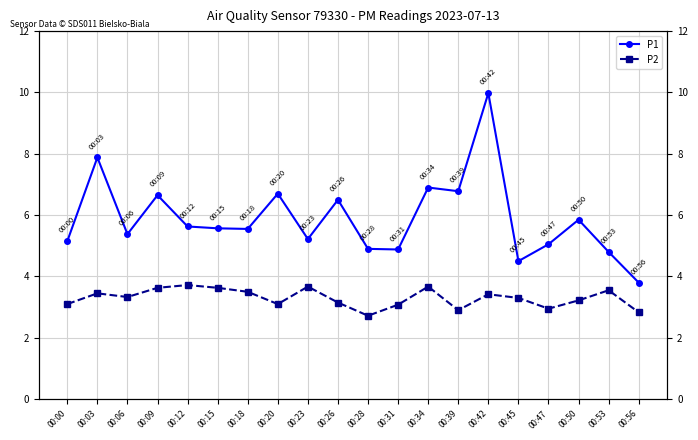

What is the greatest value displayed?

10.0